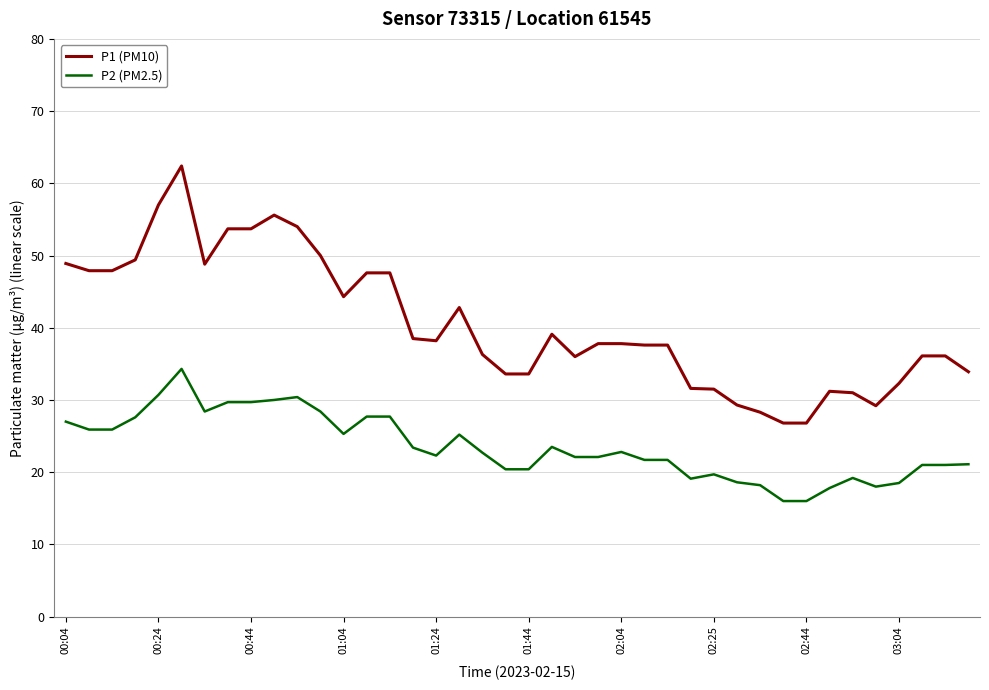

What is the difference between the maximum and minimum values in the P2 (PM2.5) series?

18.3